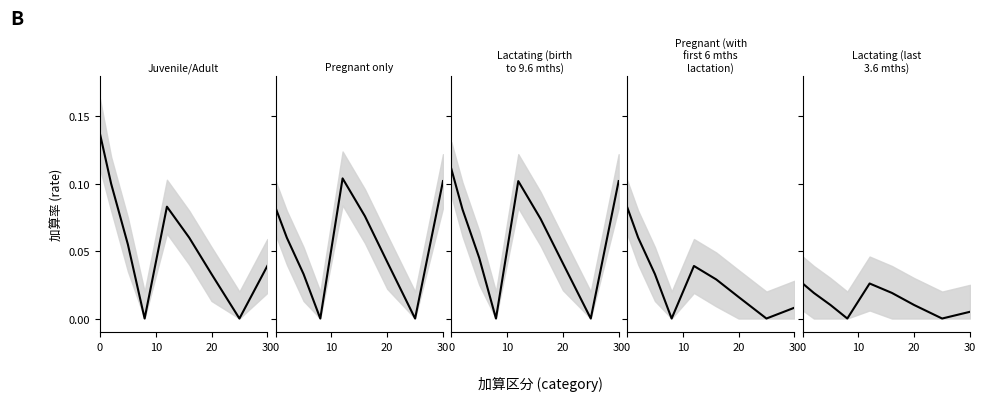

Between 8 and 20, which is larger?

20